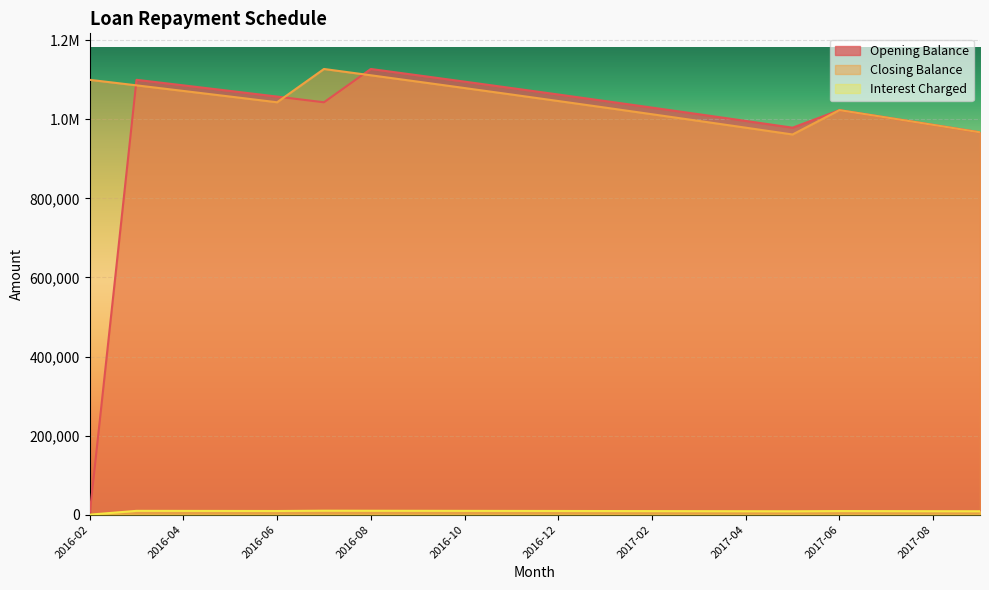

At which category does the chart reach its minimum across all series?

2016-02